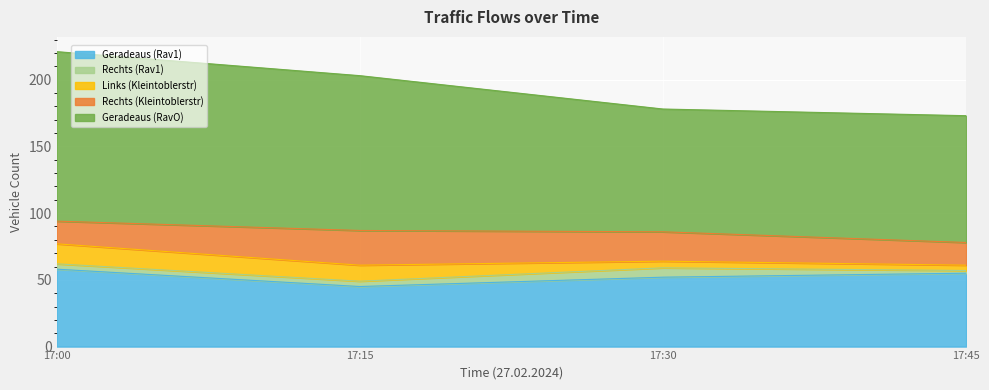

How many times do Rechts (Rav1) and Links (Kleintoblerstr) cross each other?

2